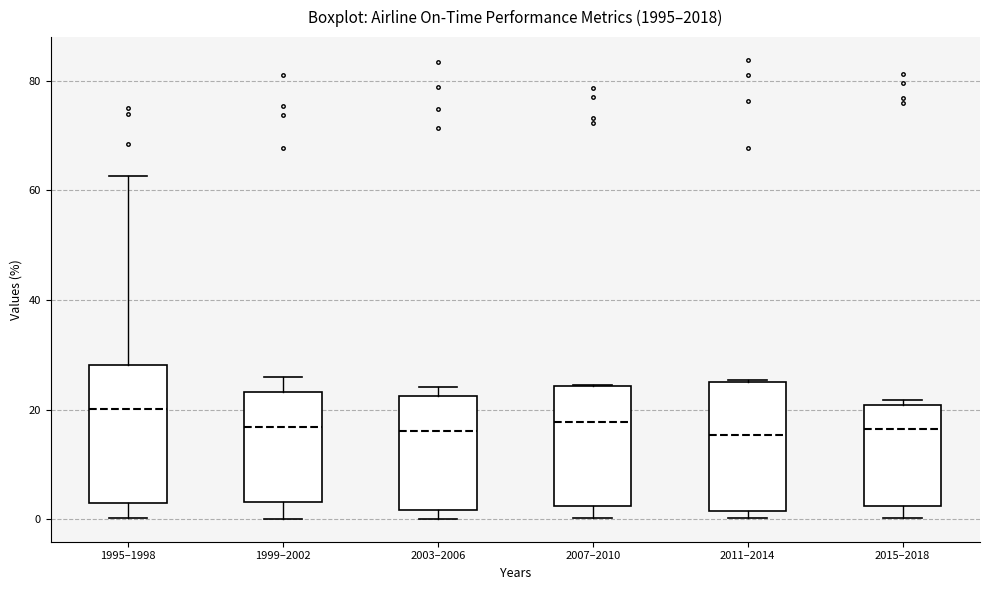

Which box has the highest median line?

1995–1998